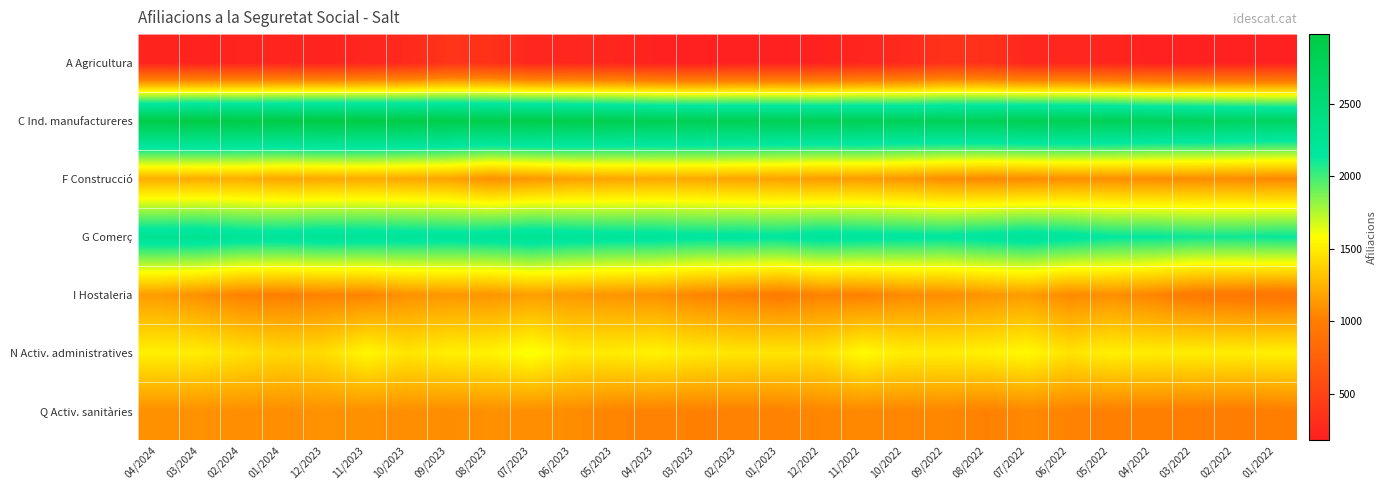

What is the total value across all series at 11/2023?

10345